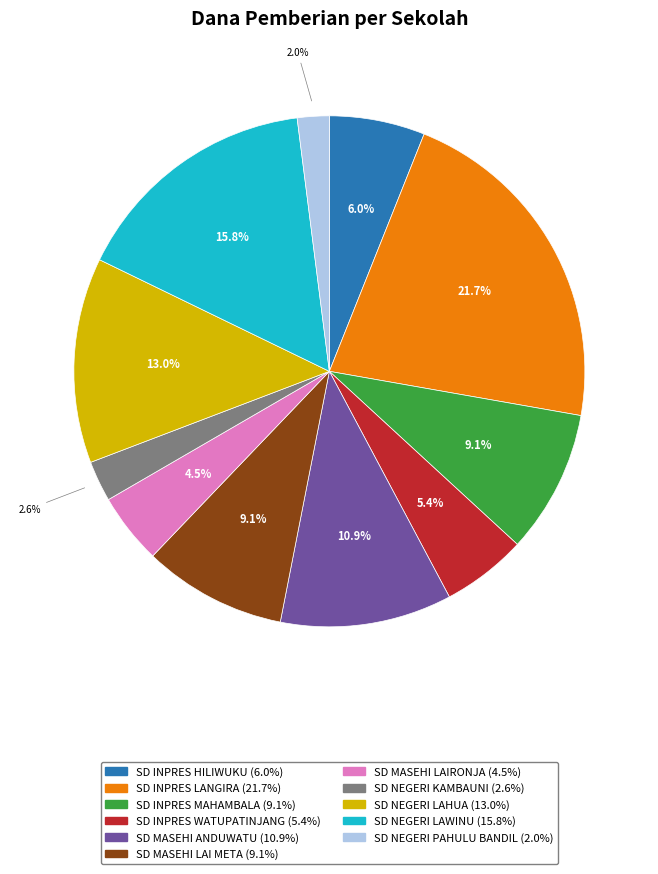

Does SD MASEHI LAIRONJA account for over 50% of the chart?

No